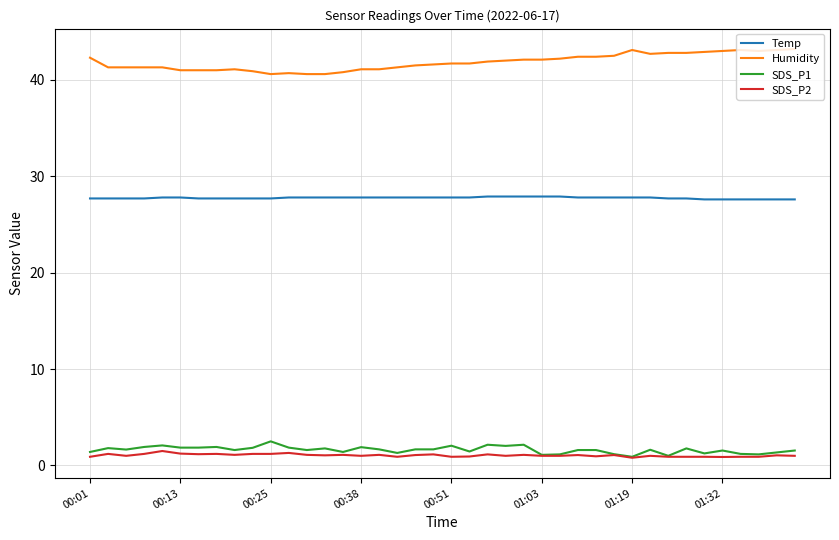

Which series has the widest spread of values?

Humidity